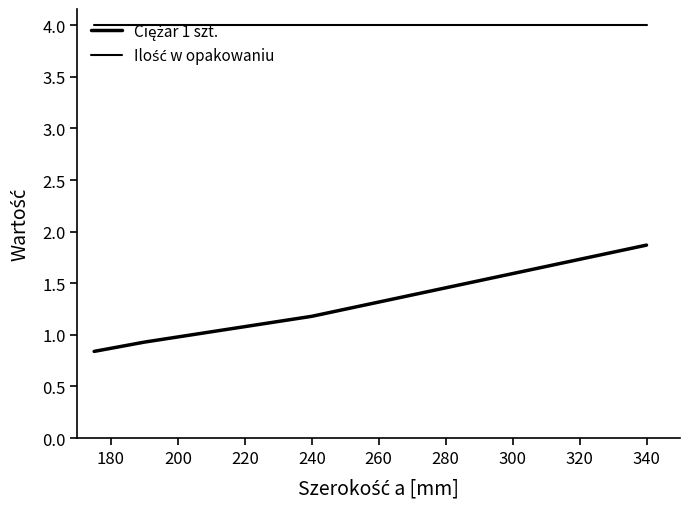

True or false: Ciężar 1 szt. and Ilość w opakowaniu intersect in this chart.

False